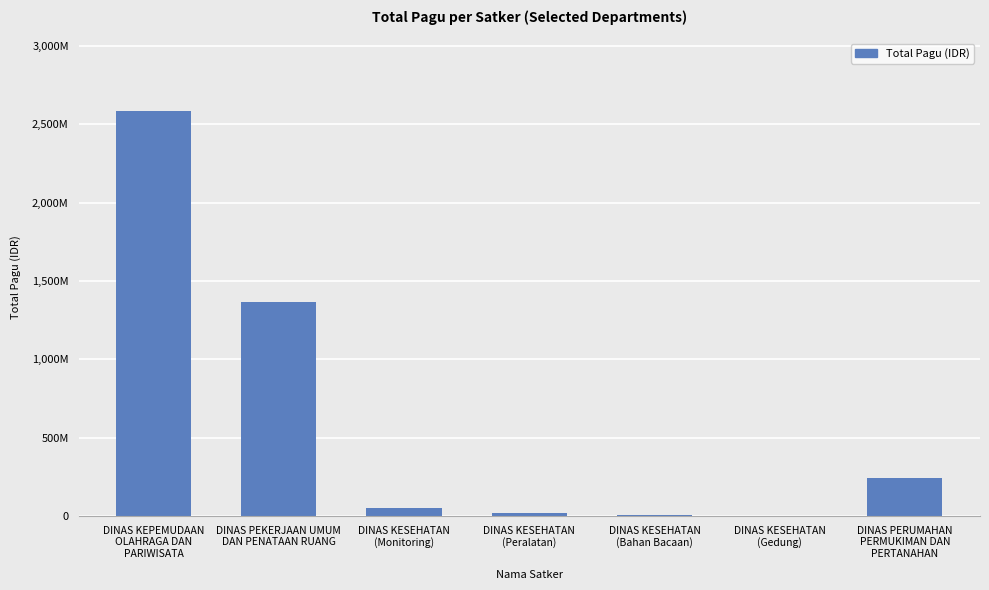

What is the maximum value shown in the chart?

2583267613